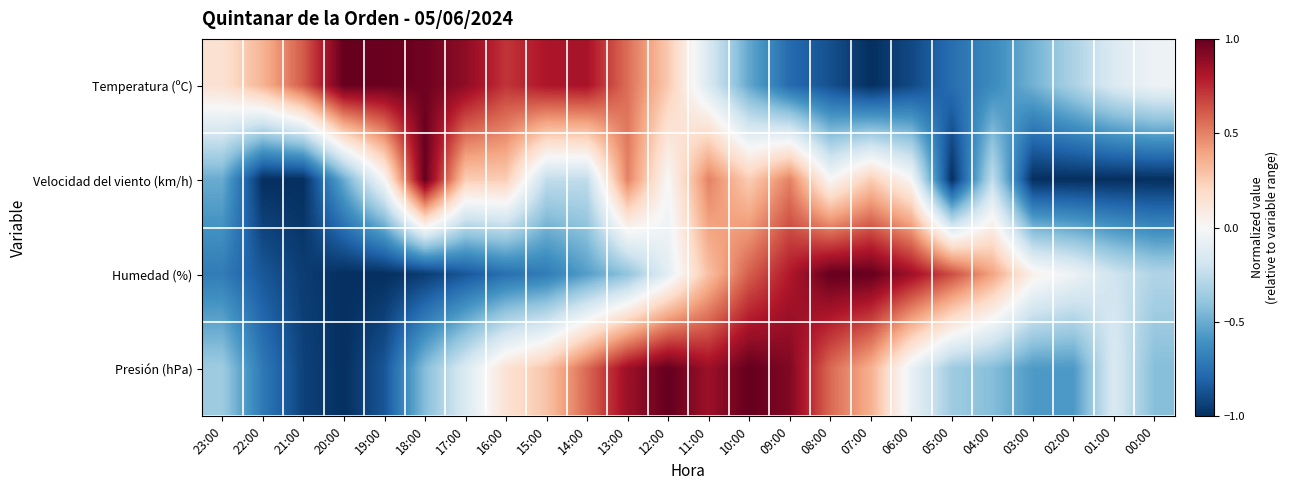

How many categories are shown in the chart?

24